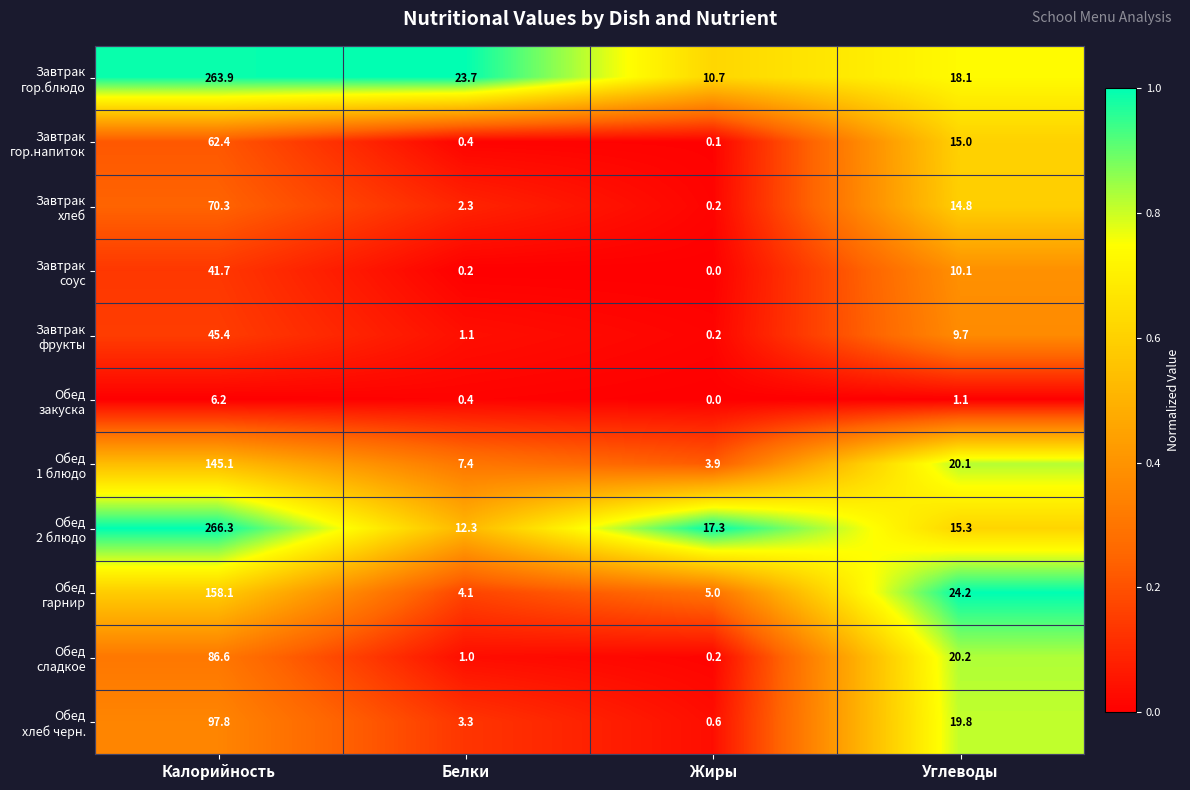

At which category is the sum across all series the highest?

Калорийность